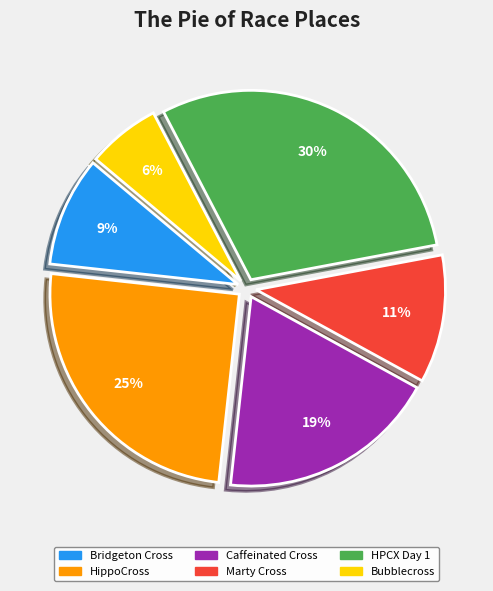

Is the sum of Bubblecross and HPCX Day 1 greater than half?

No